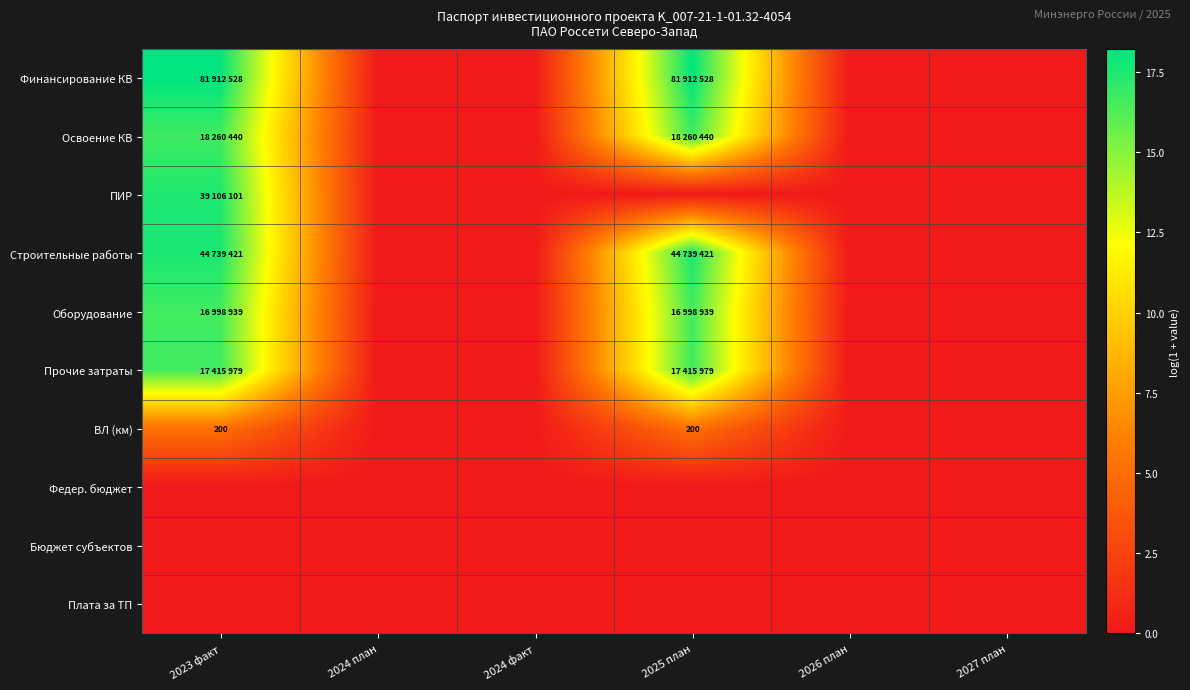

True or false: ВЛ (км) has a value of -3.1 at 2024 план.

False